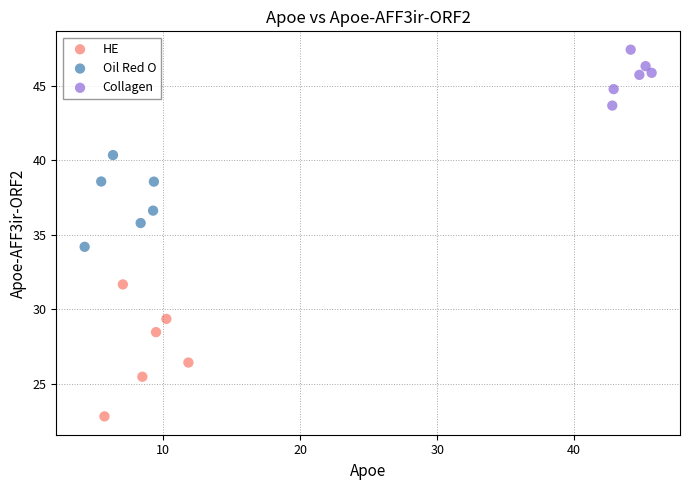

Which series has the widest spread of Y values?

HE